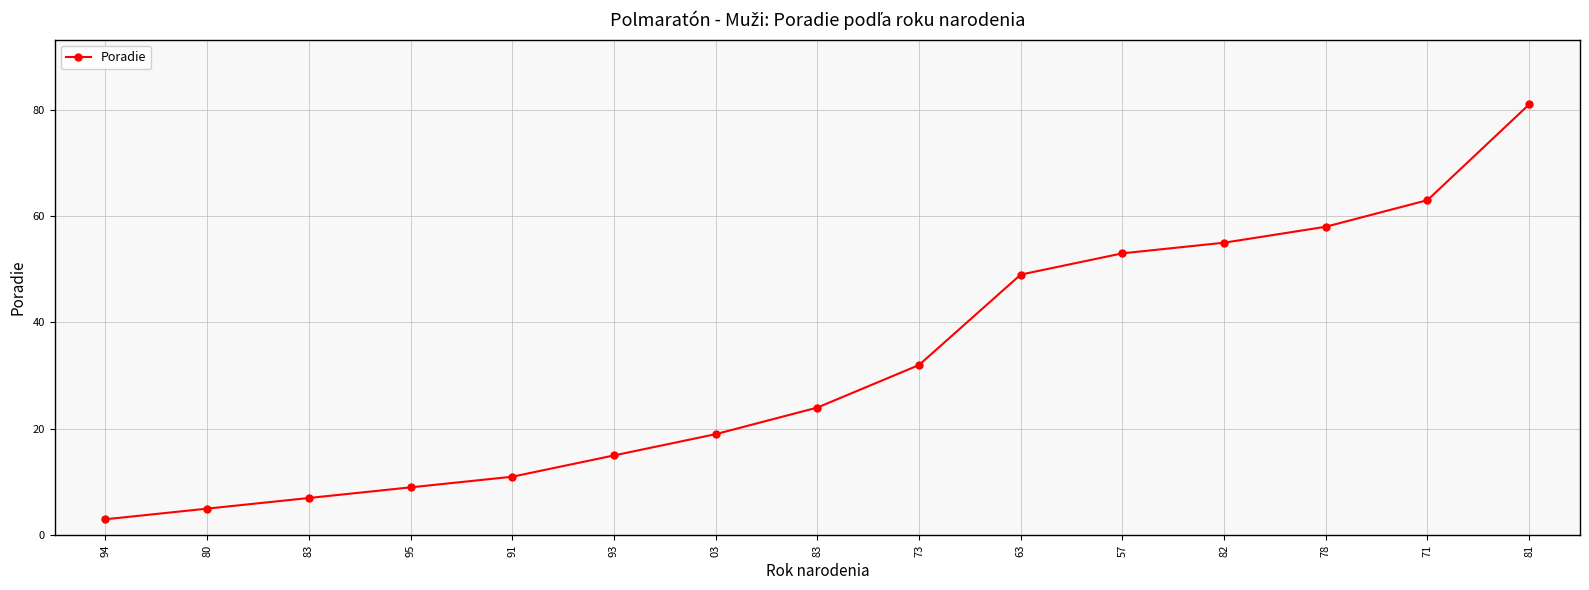

How many categories are shown in the chart?

15